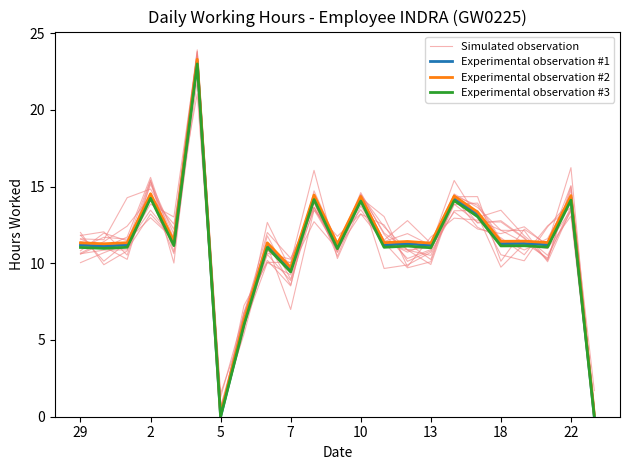

What is the average value of the Experimental observation #2 series?

11.4